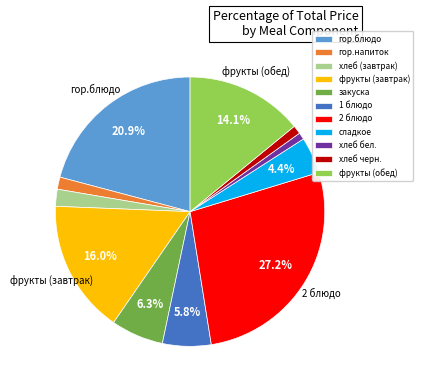

Do фрукты (завтрак) and фрукты (обед) together represent more than half of the pie?

No